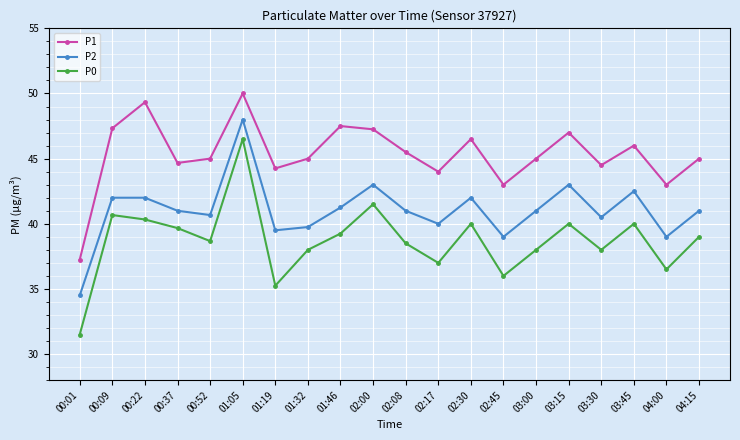

What value does the P2 series have at 02:30?

42.0